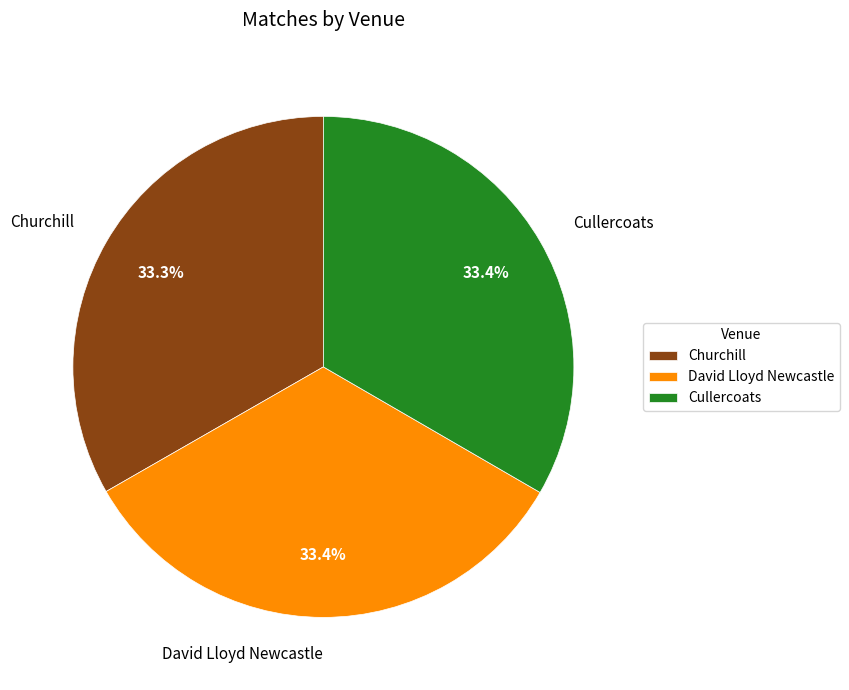

What is the ratio of the value at Cullercoats to the value at Churchill?

1.0